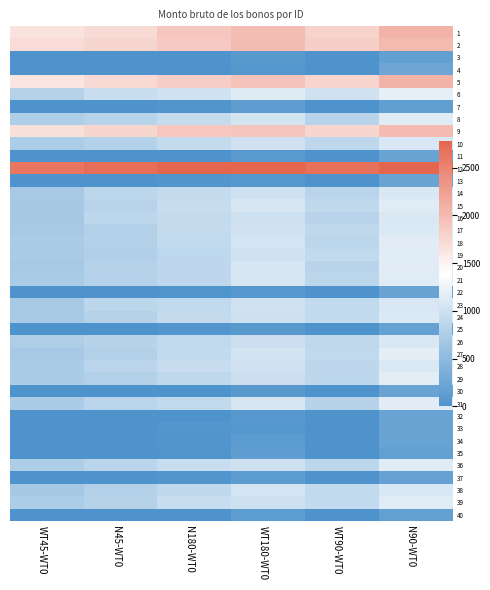

Rank the series at WT45-WT0 from highest to lowest value.

12, 2, 9, 1, 5, 6, 8, 36, 26, 10, 39, 21, 31, 29, 18, 28, 19, 24, 17, 23, 20, 14, 27, 16, 15, 38, 3, 4, 7, 11, 13, 22, 25, 30, 32, 33, 34, 35, 37, 40